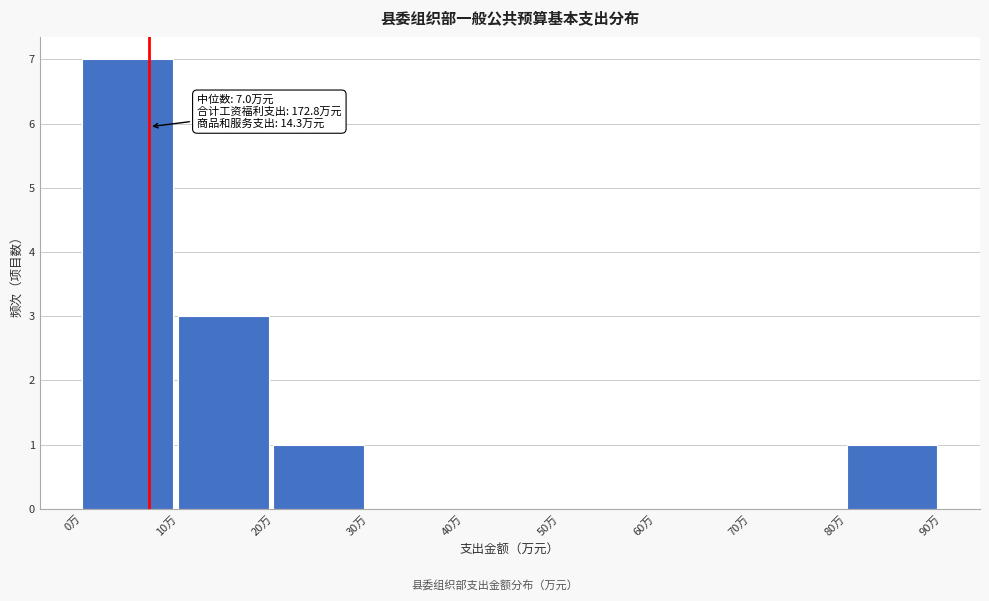

Which range on the x-axis has the tallest bar?

0 to 10